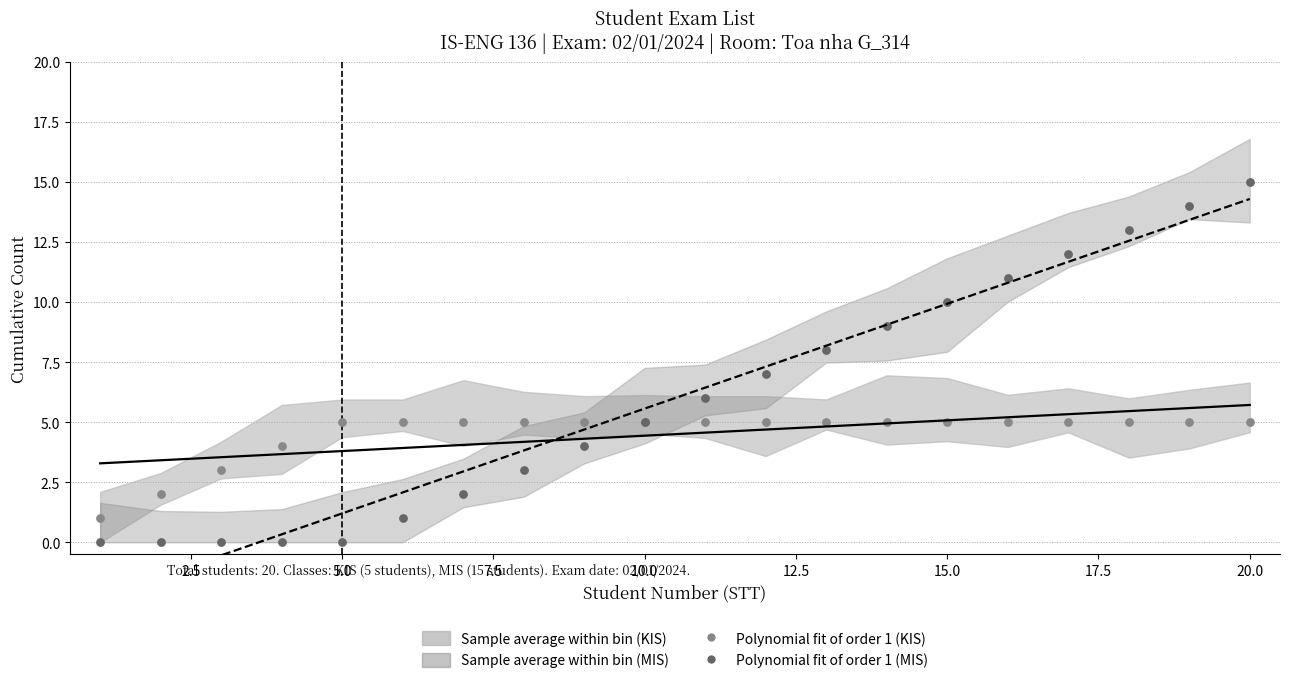

Which series reaches the maximum Y coordinate?

Polynomial fit of order 1 (MIS)